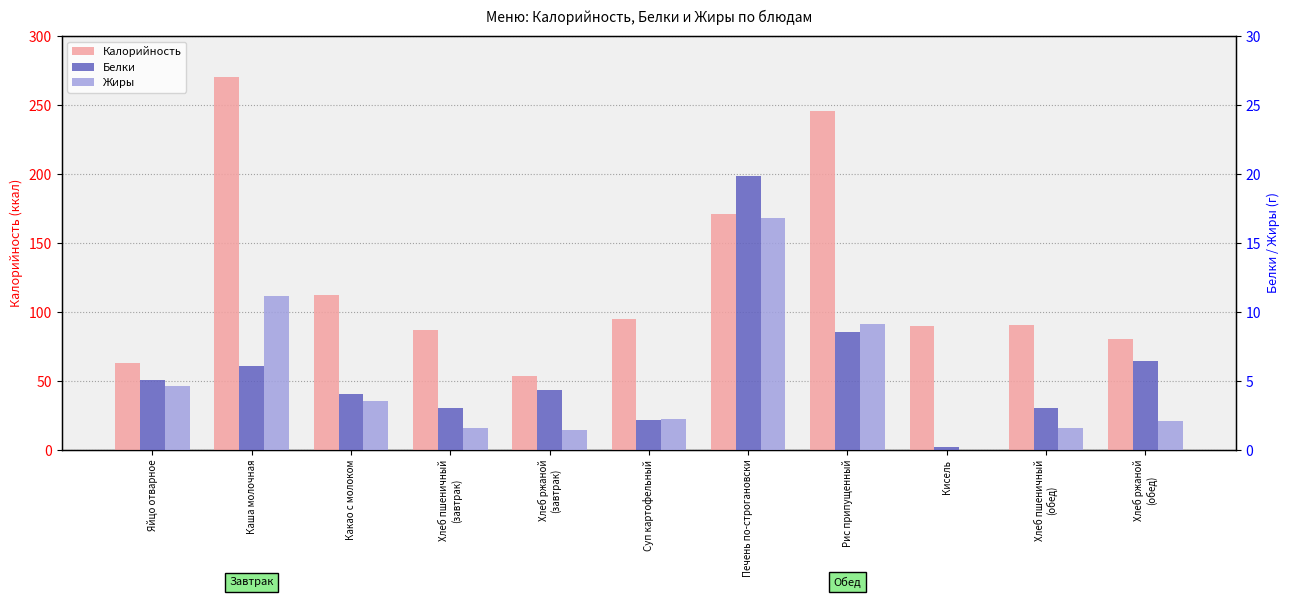

Is it true that Калорийность equals 50.1 at Хлеб пшеничный
(обед)?

False